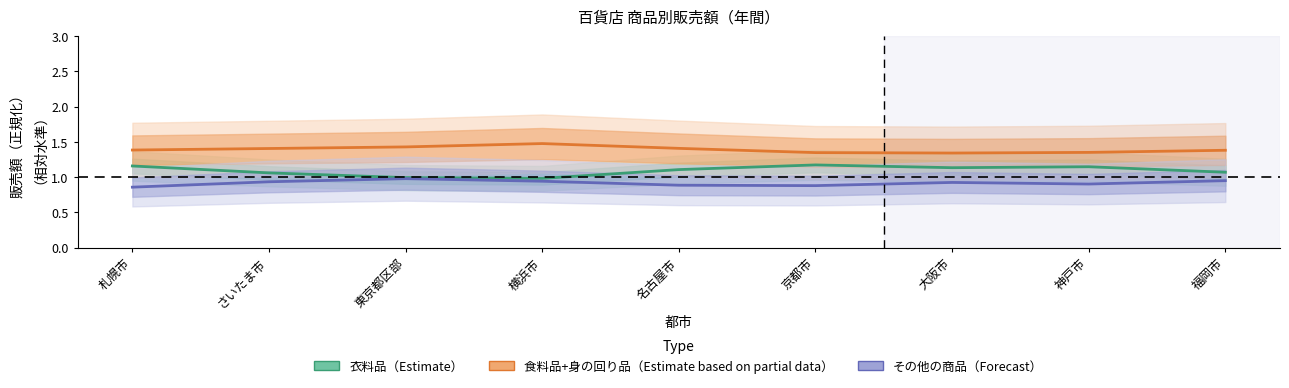

True or false: その他の商品（Forecast） has a value of 0.9 at 福岡市.

True